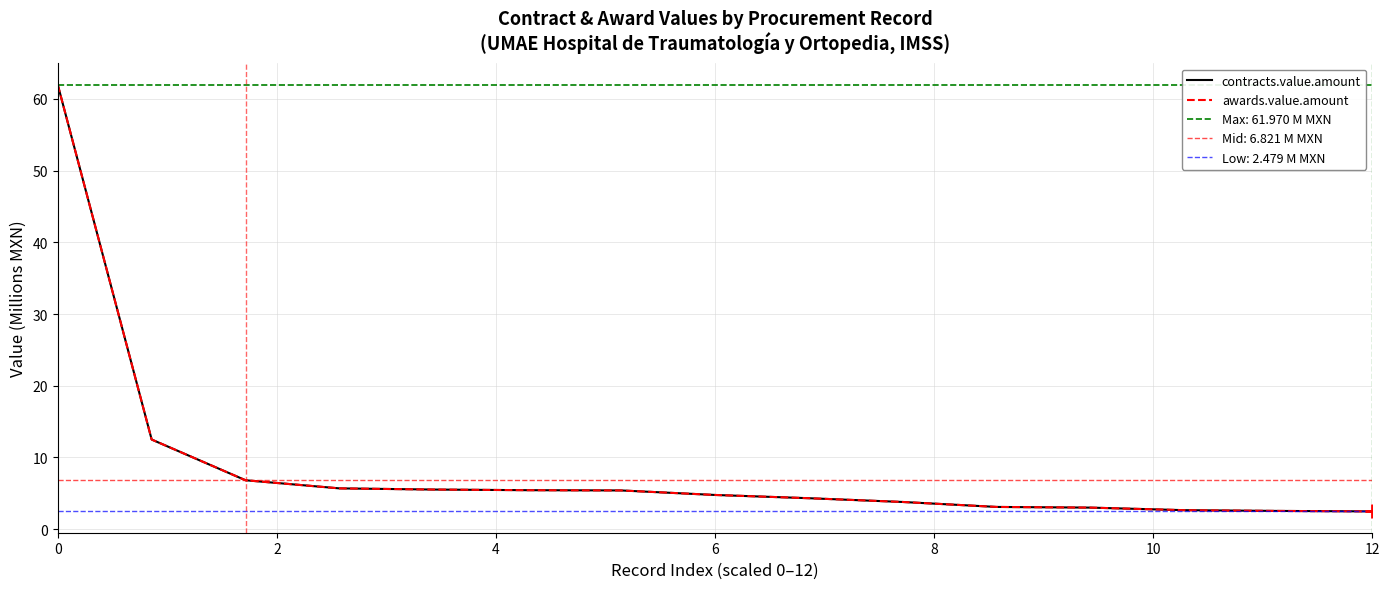

How many data points in awards.value.amount are above 4?

9